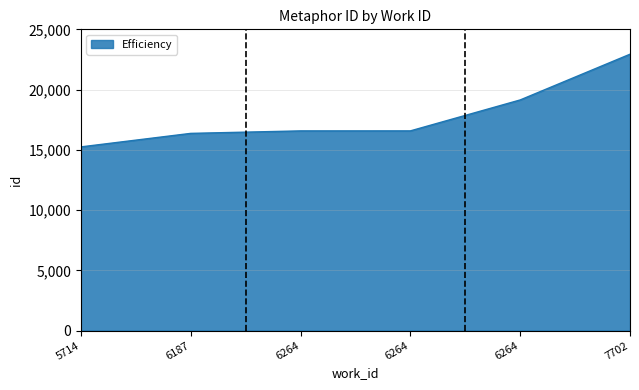

Count the number of categories in the chart.

6